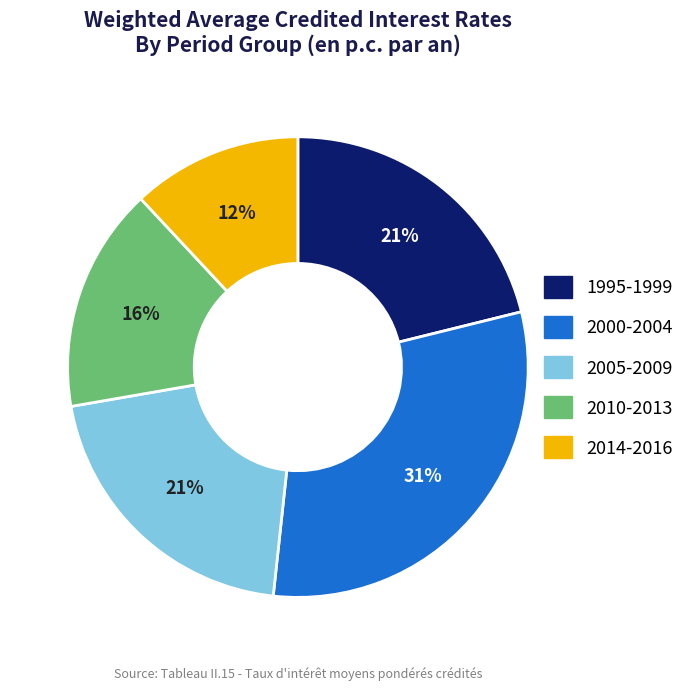

How many segments does this pie chart have?

5